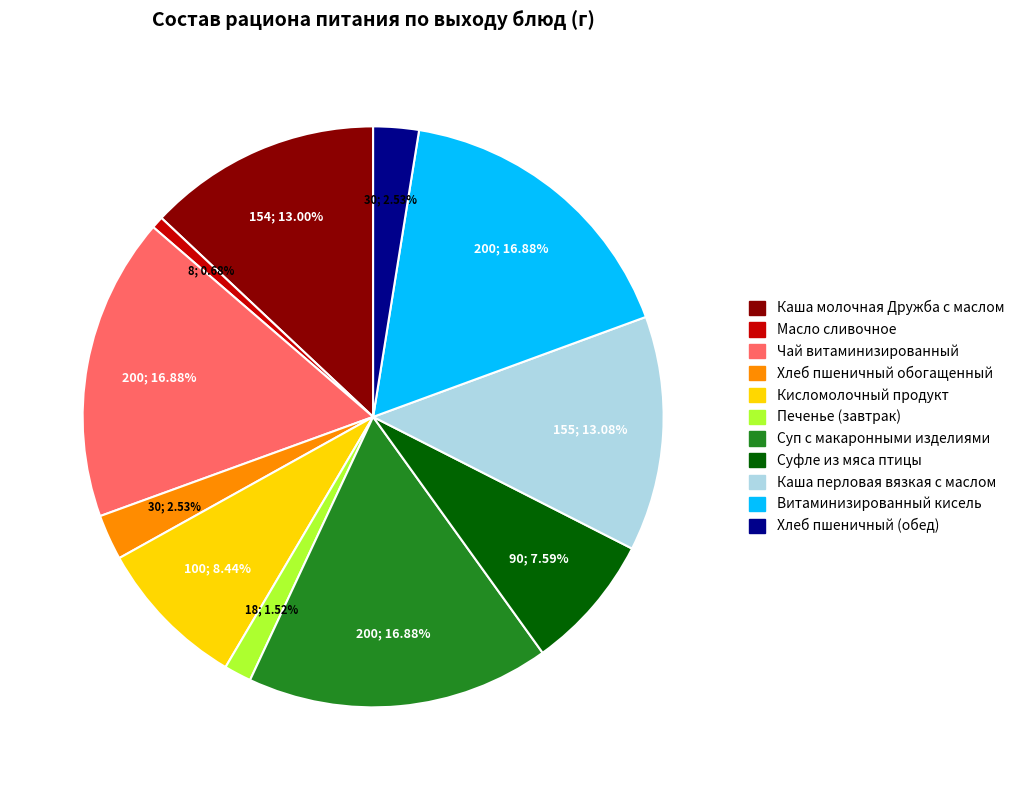

Which slice is the smallest?

Масло сливочное